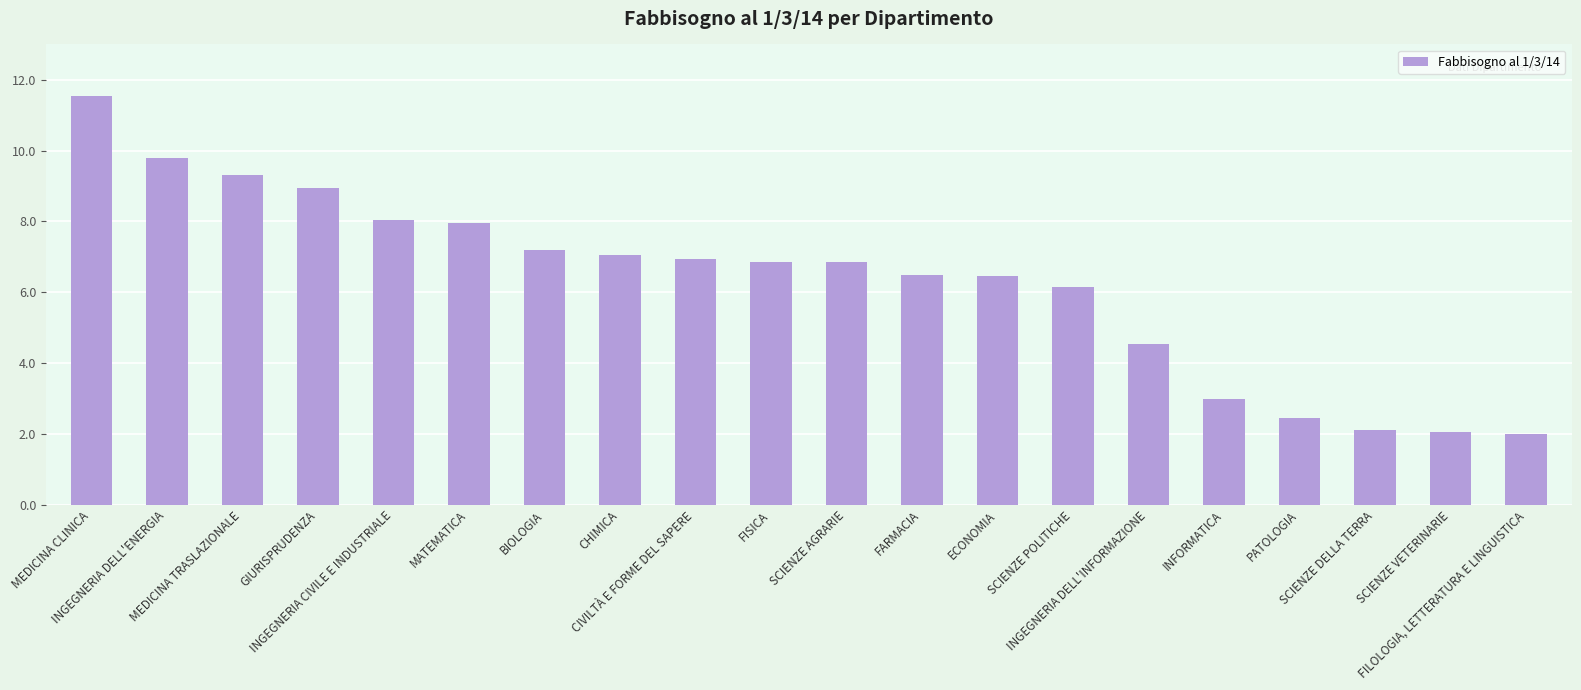

True or false: the data shows 7.0 at CHIMICA.

True